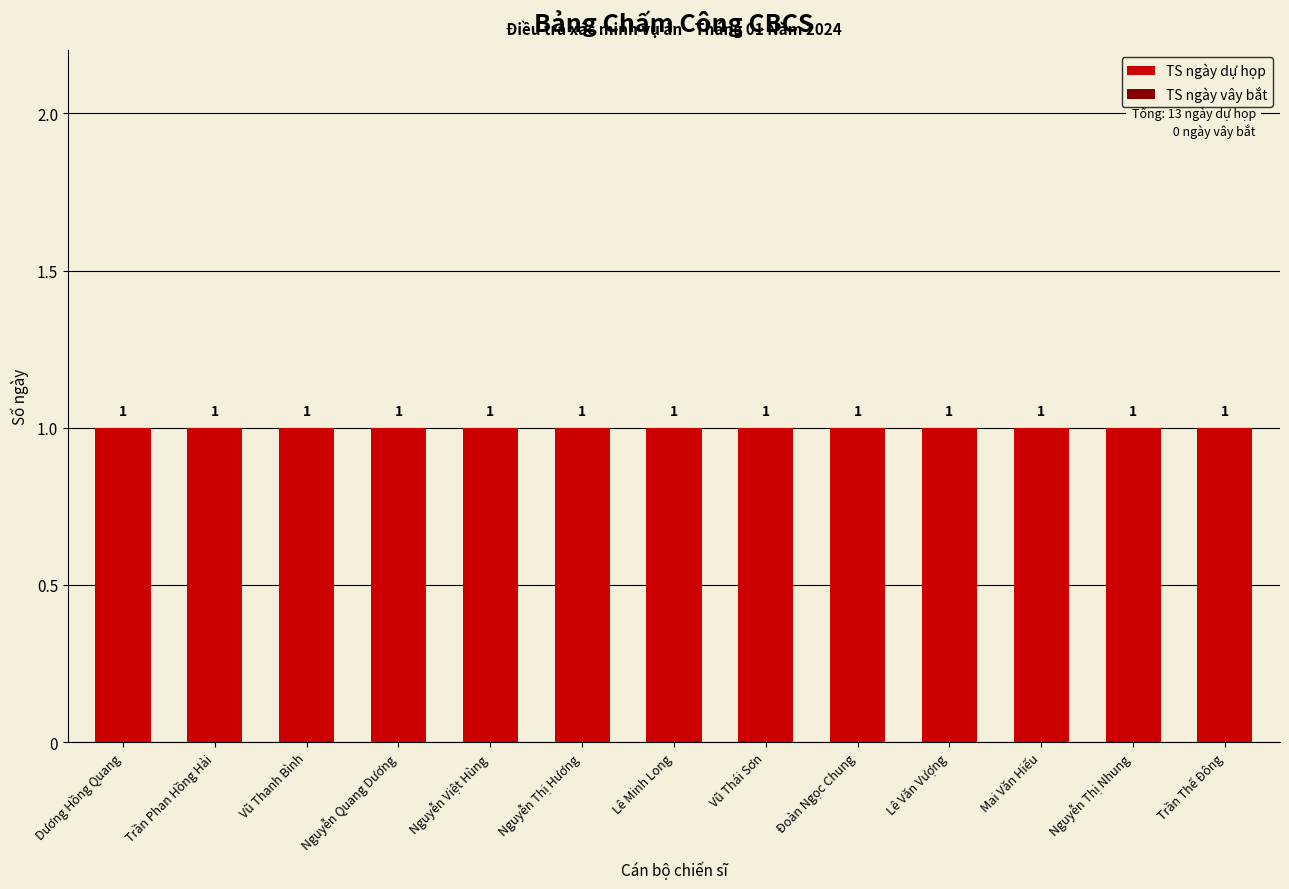

Are the bars grouped side by side (vs. stacked)?

Yes